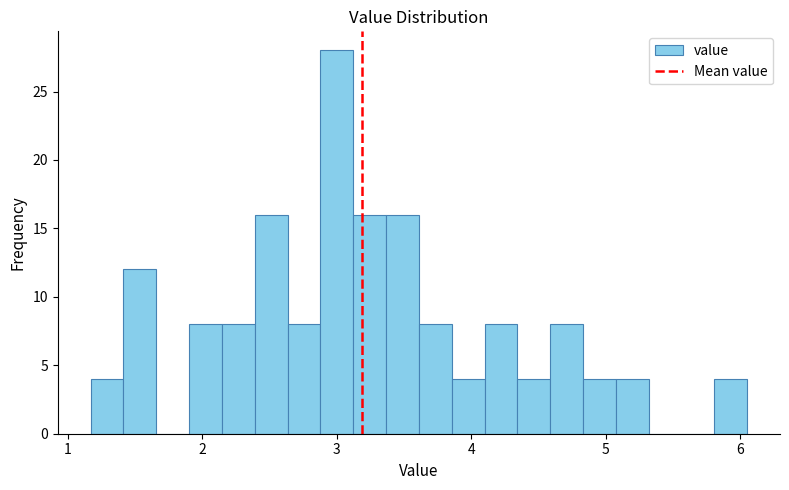

Around what value on the x-axis is the tallest bar? Give the approximate position of its centre, as read against the axis.

3.0